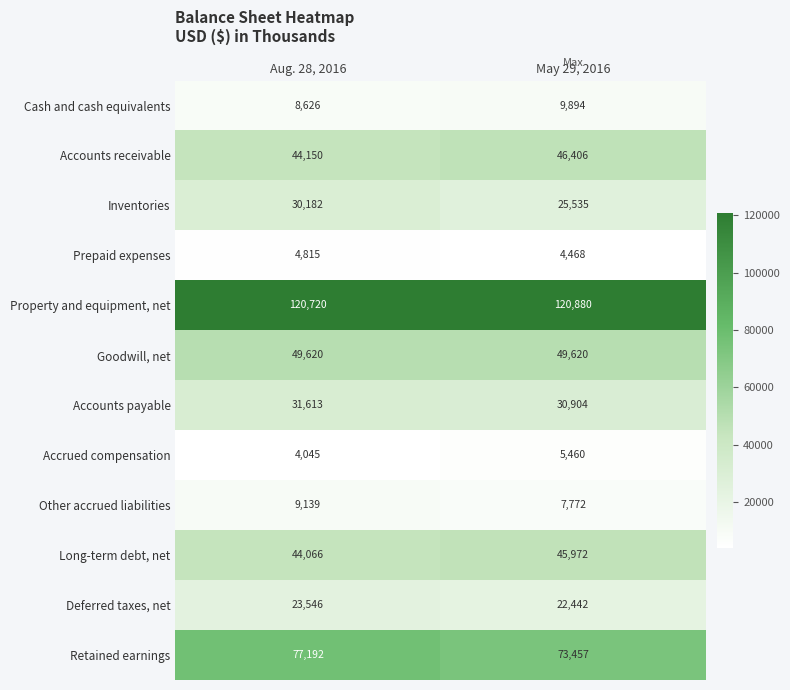

Which series changed the most between Aug. 28, 2016 and May 29, 2016?

Inventories